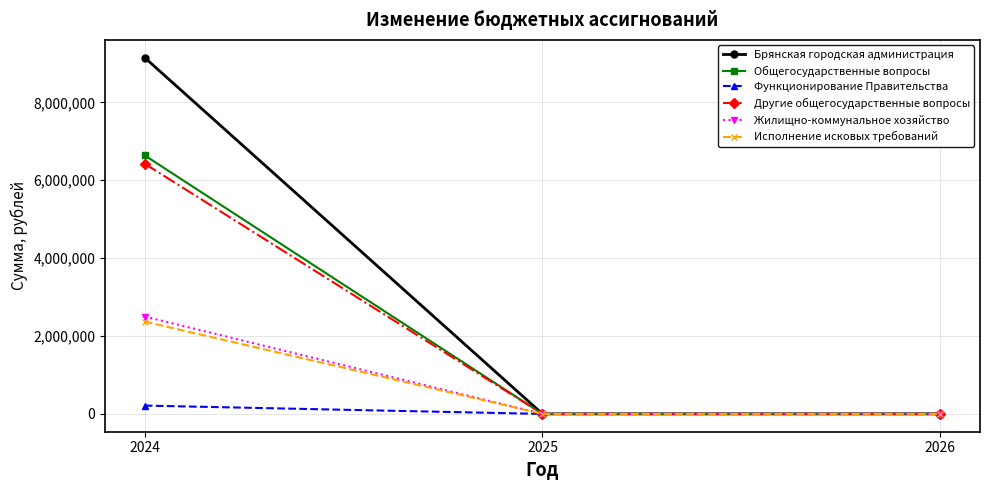

Reading left to right, list all the values displayed in this chart.

Брянская городская администрация: 9148561.8	0.0	0.0
Общегосударственные вопросы: 6638561.8	0.0	0.0
Функционирование Правительства: 213690.0	0.0	0.0
Другие общегосударственные вопросы: 6424871.8	0.0	0.0
Жилищно-коммунальное хозяйство: 2500000.0	0.0	0.0
Исполнение исковых требований: 2370871.8	0.0	0.0